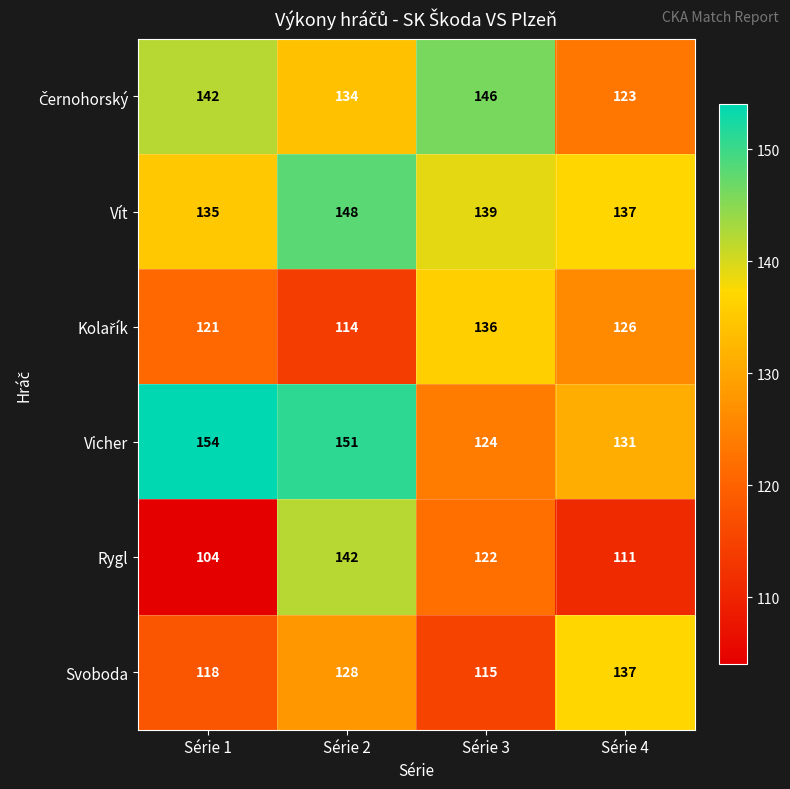

What is the greatest value displayed?

154